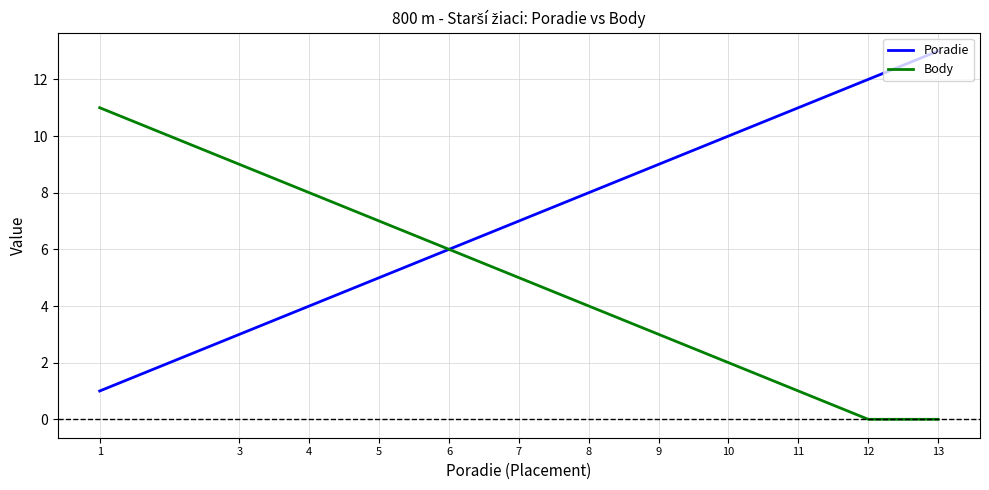

Which series has the largest total across all categories?

Poradie